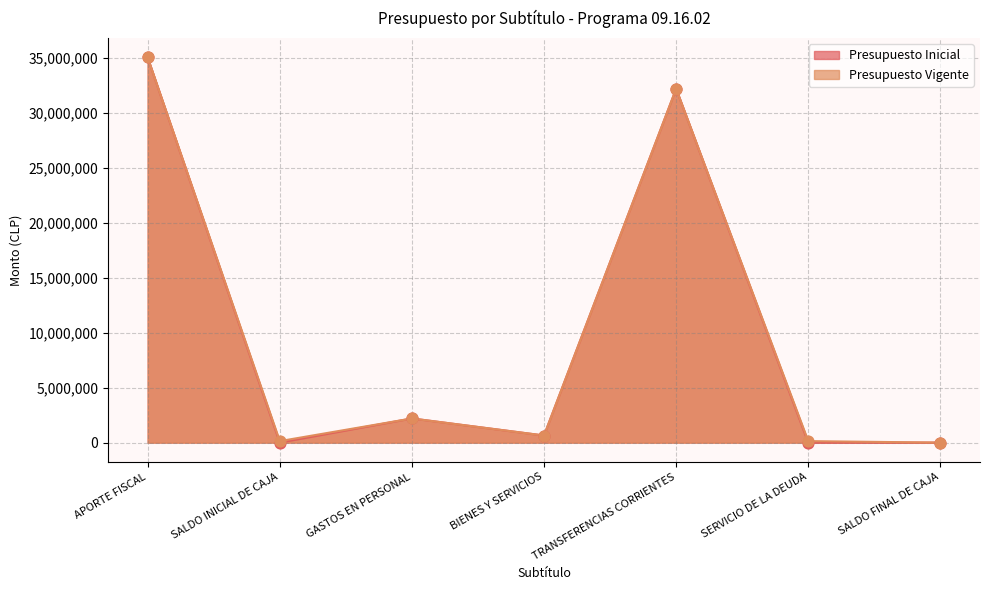

Which series reaches the maximum Y coordinate?

Presupuesto Inicial